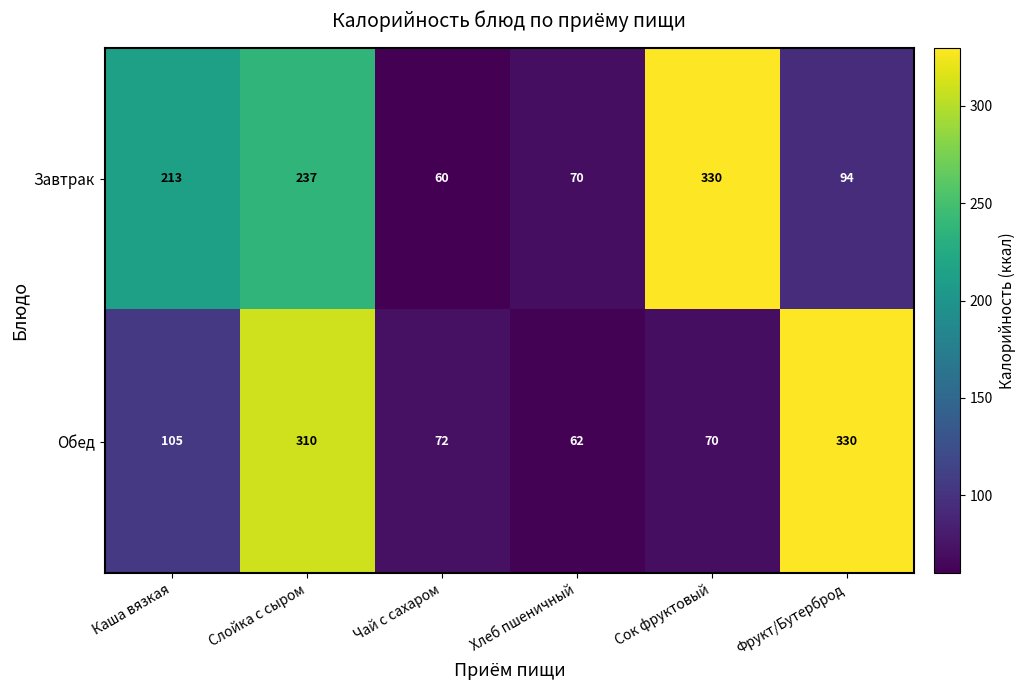

List the series in order of their overall mean, highest first.

Завтрак, Обед